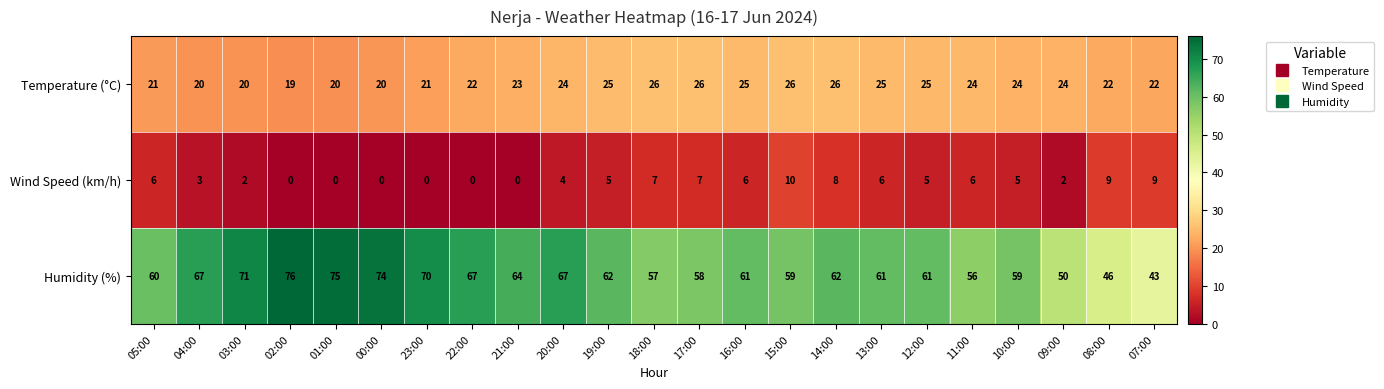

Which series has the largest total across all categories?

Humidity (%)